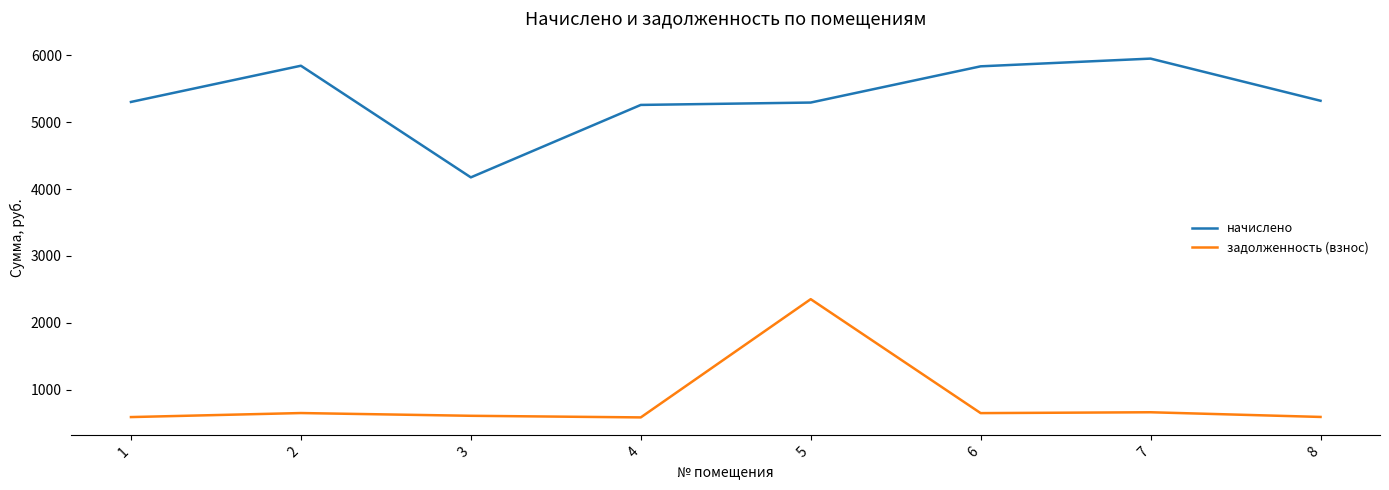

At 4, list the series in order from largest to smallest.

начислено, задолженность (взнос)